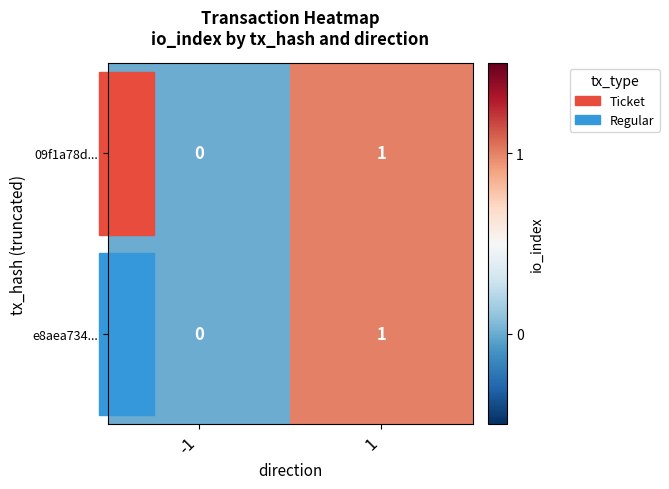

True or false: e8aea734... has a value of -1 at -1.

False